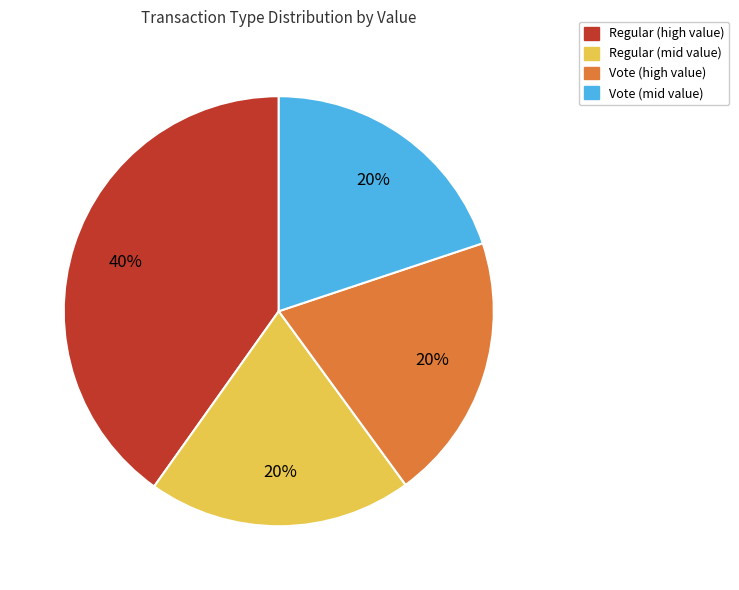

Is there a majority slice in this chart?

No